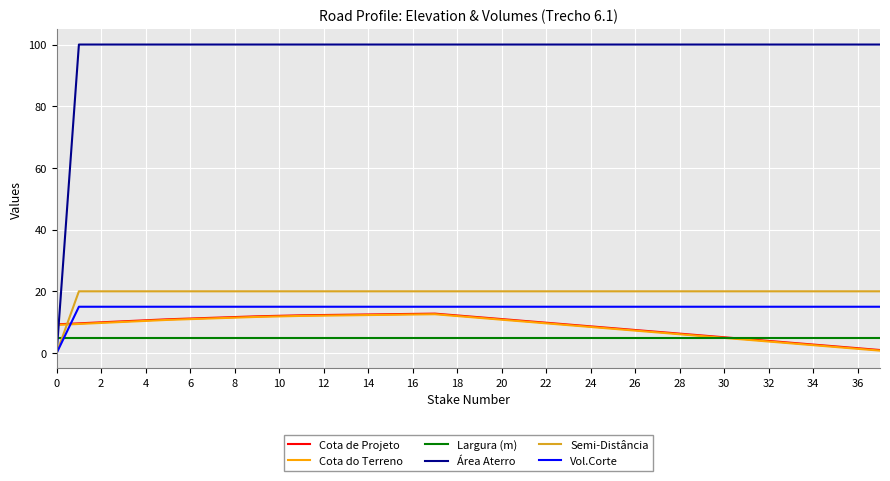

How many lines are shown in the chart?

6